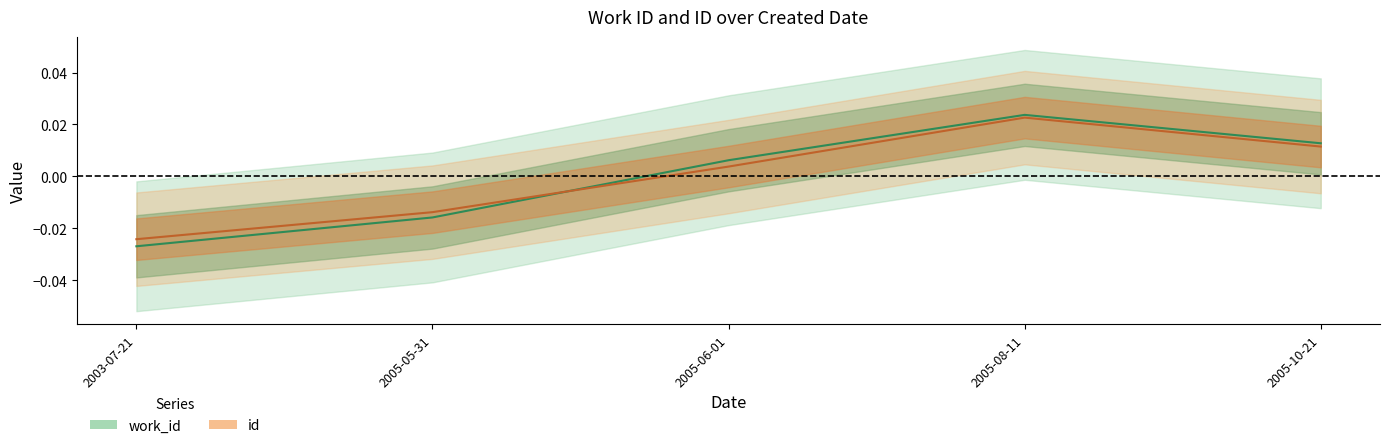

Reading left to right, what are all the values shown in this chart?

work_id: 2003-07-21=-0.0	2005-05-31=-0.0	2005-06-01=0.0	2005-08-11=0.0	2005-10-21=0.0
id: 2003-07-21=-0.0	2005-05-31=-0.0	2005-06-01=0.0	2005-08-11=0.0	2005-10-21=0.0